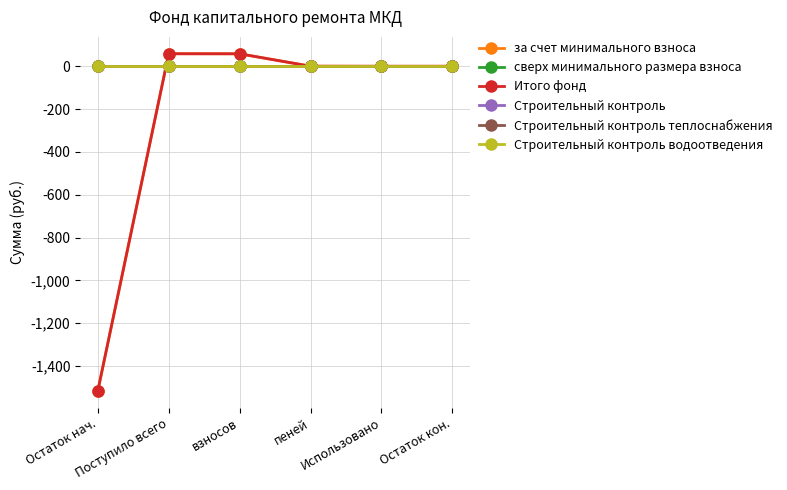

Between which two adjacent categories do за счет минимального взноса and Строительный контроль теплоснабжения first intersect?

Остаток нач. and Поступило всего